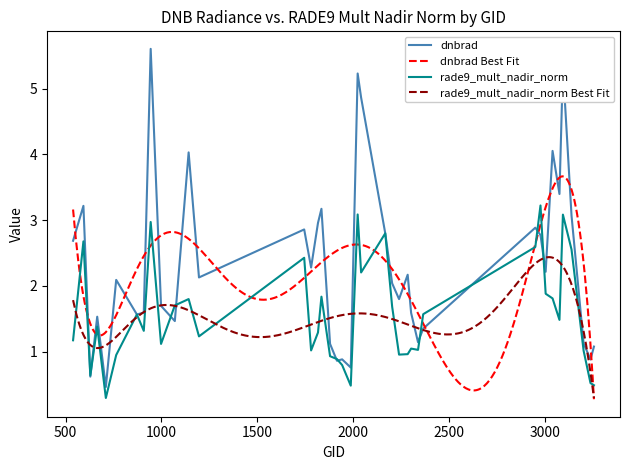

Where does the dnbrad series first go above 2?

539